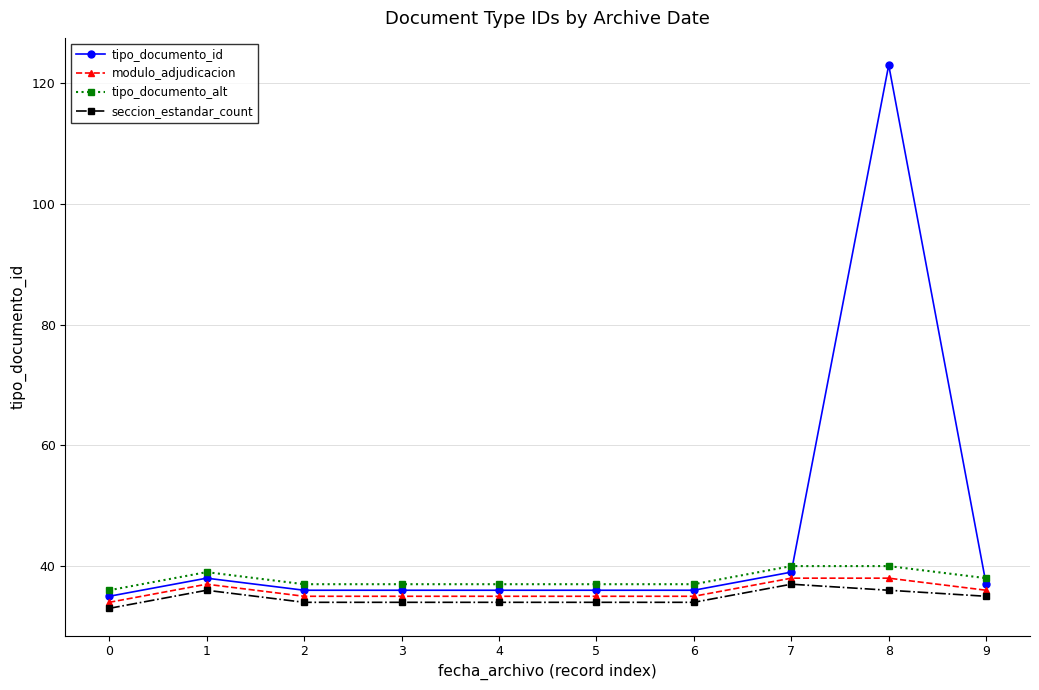

Rank the series at 2 from lowest to highest value.

seccion_estandar_count, modulo_adjudicacion, tipo_documento_id, tipo_documento_alt